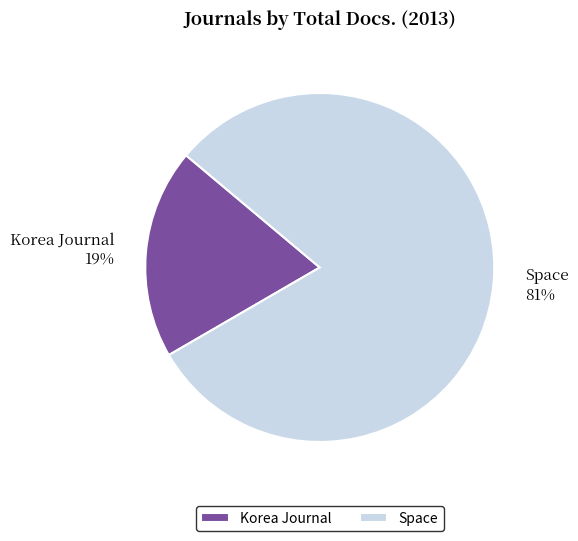

Which slice is the smallest?

Korea Journal